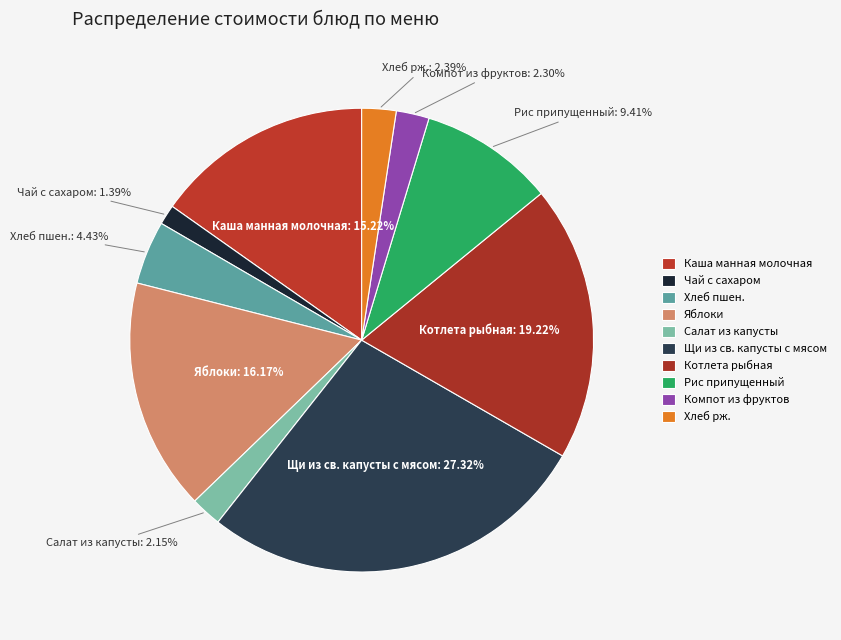

Which category has the biggest portion of the pie?

Щи из св. капусты с мясом